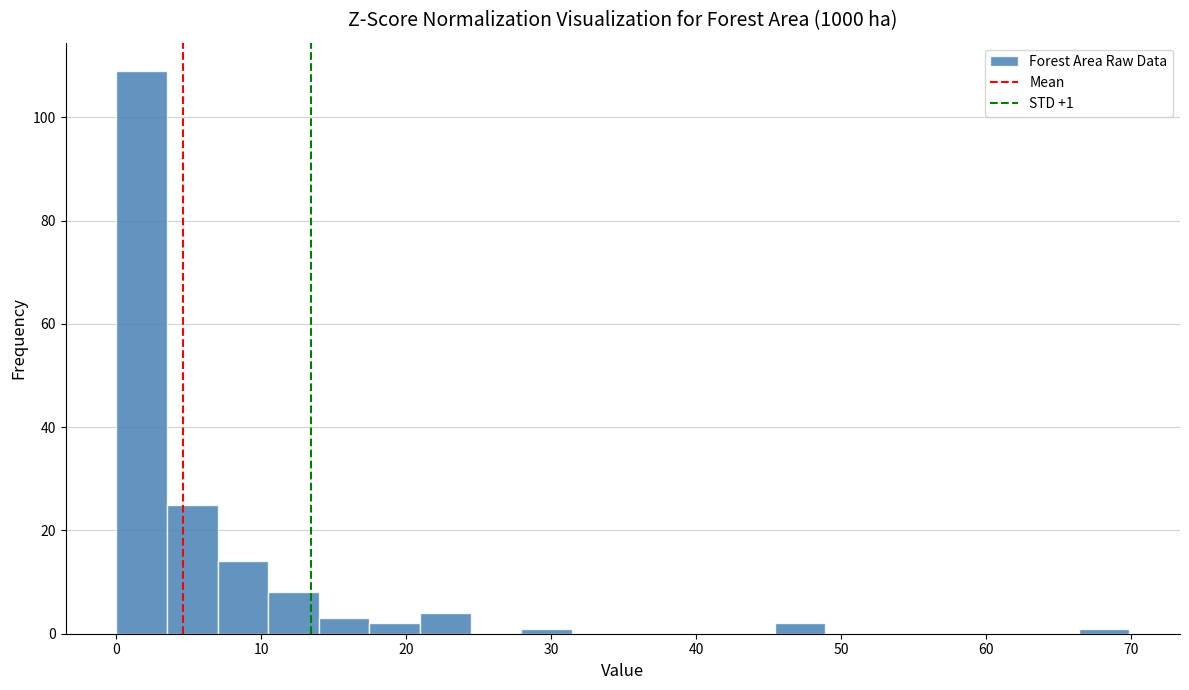

Around what value on the x-axis is the tallest bar? Give the approximate position of its centre, as read against the axis.

2